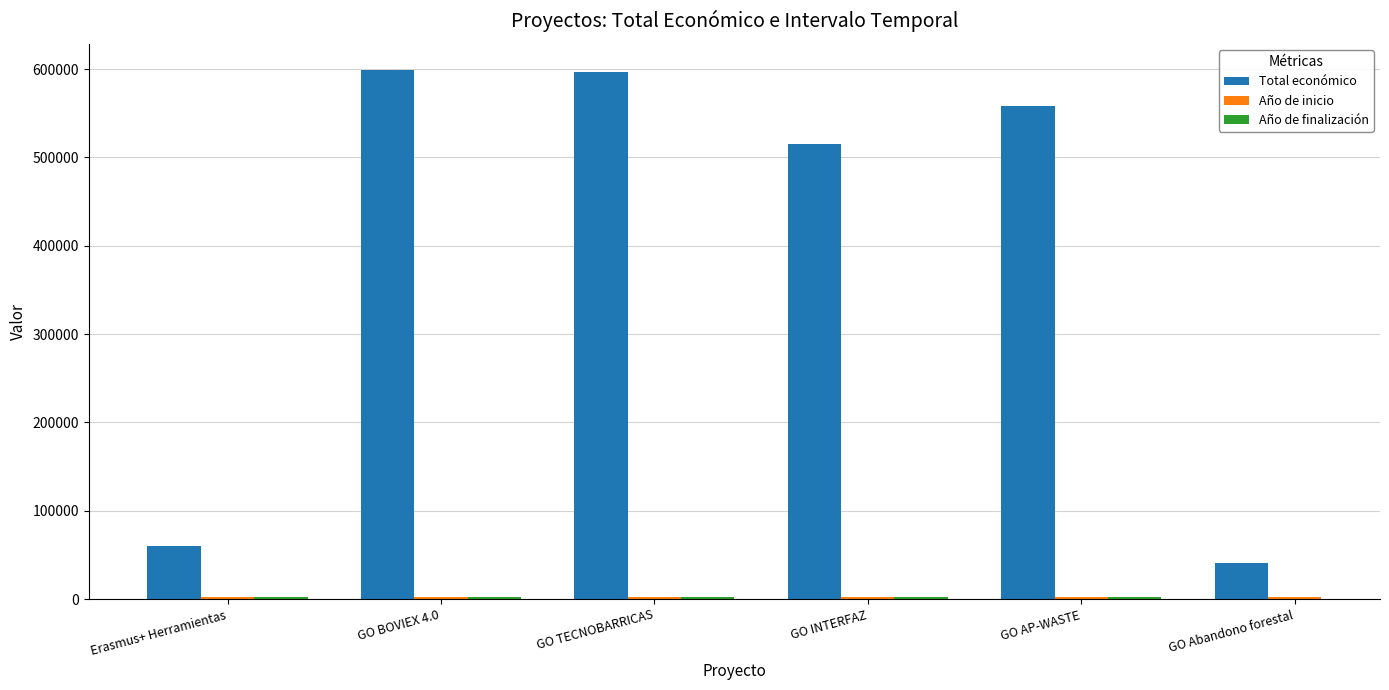

Which has a higher value, Erasmus+ Herramientas or GO Abandono forestal?

Erasmus+ Herramientas